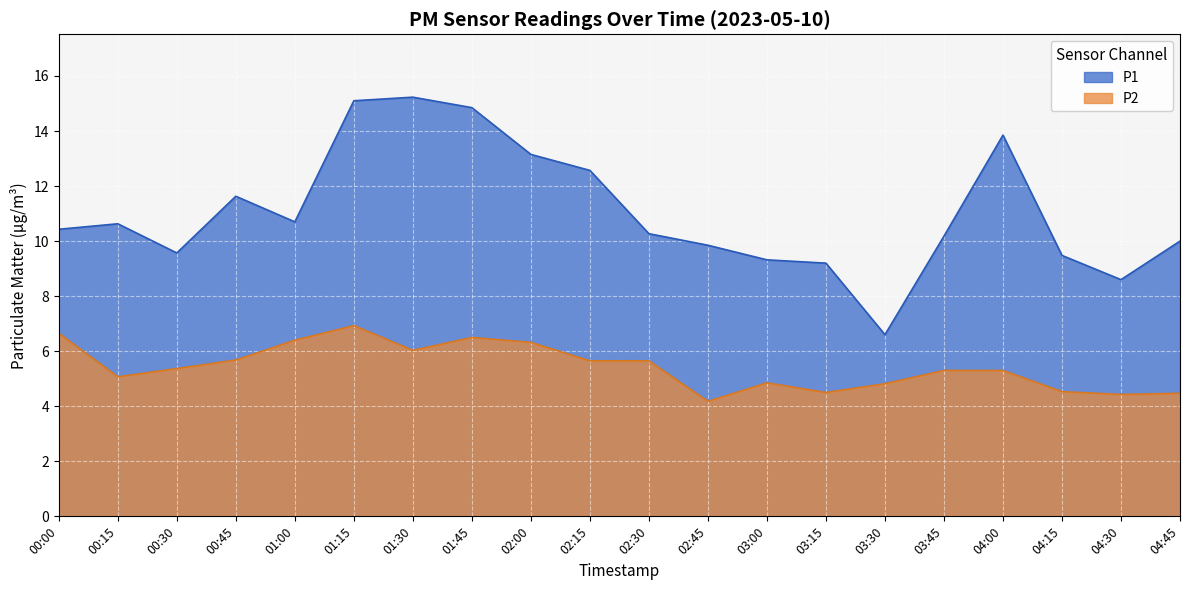

Which series has the largest total across all categories?

P1